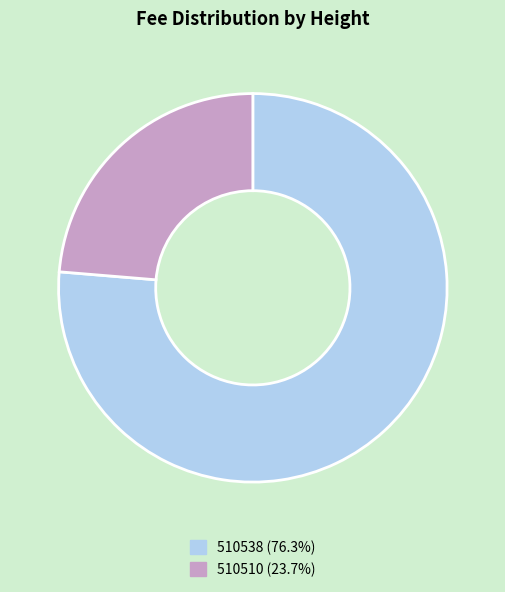

Rank the categories by value from highest to lowest.

510538, 510510